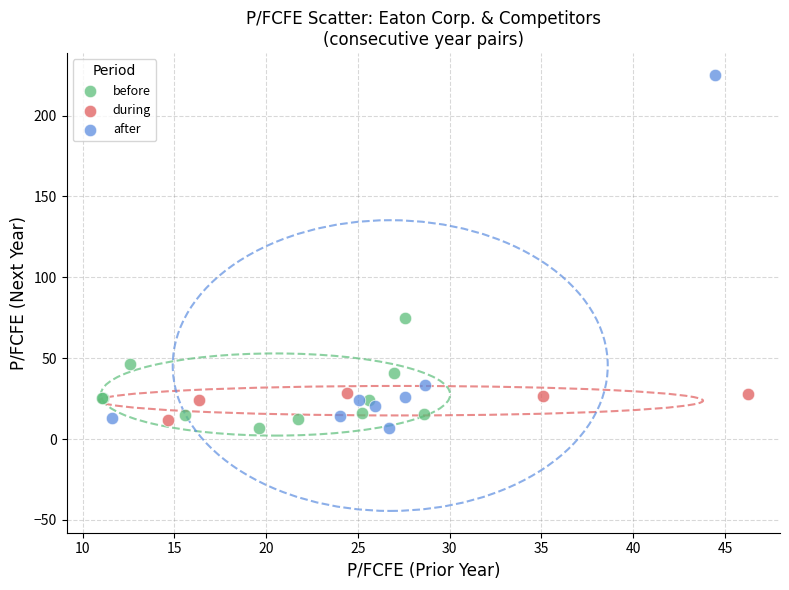

Which series has the largest Y range (max minus min)?

after